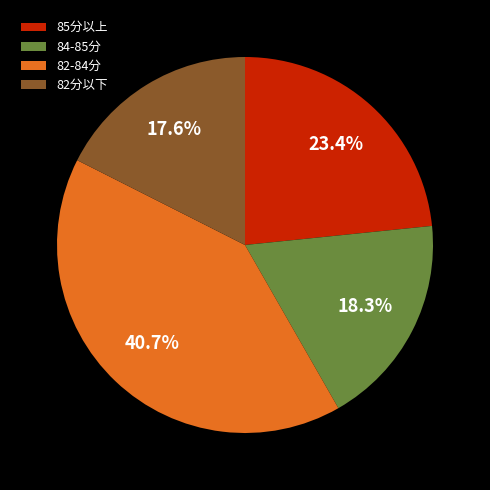

Between 82分以下 and 84-85分, which is larger?

84-85分